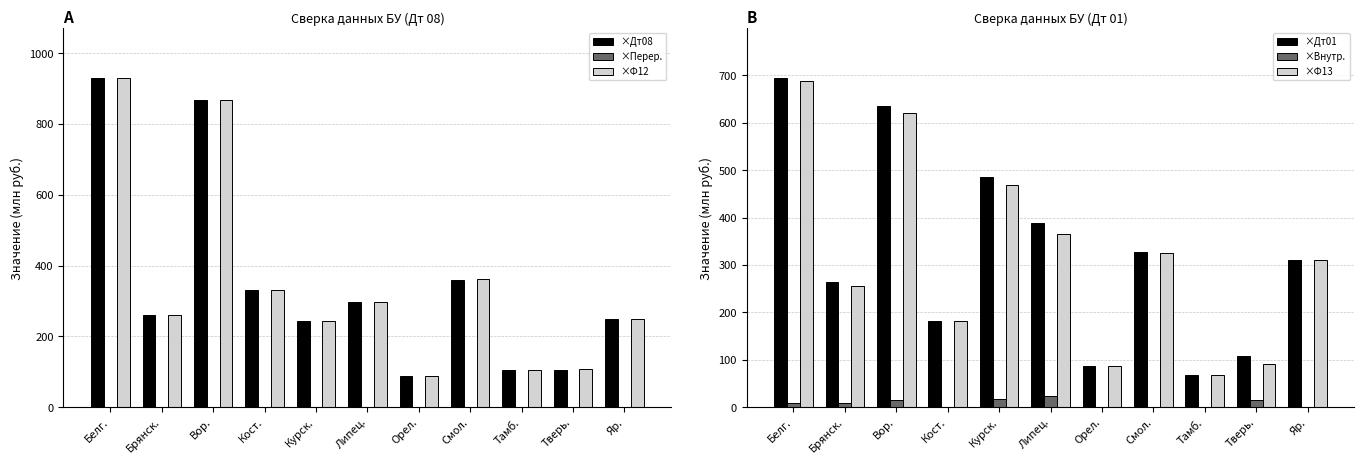

Between Белг. and Вор., which series saw the biggest shift?

×Ф13